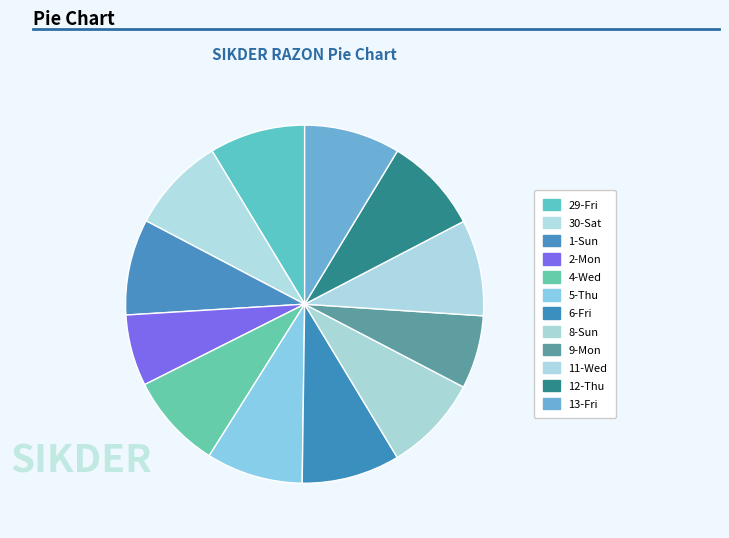

Does any single category account for the majority?

No